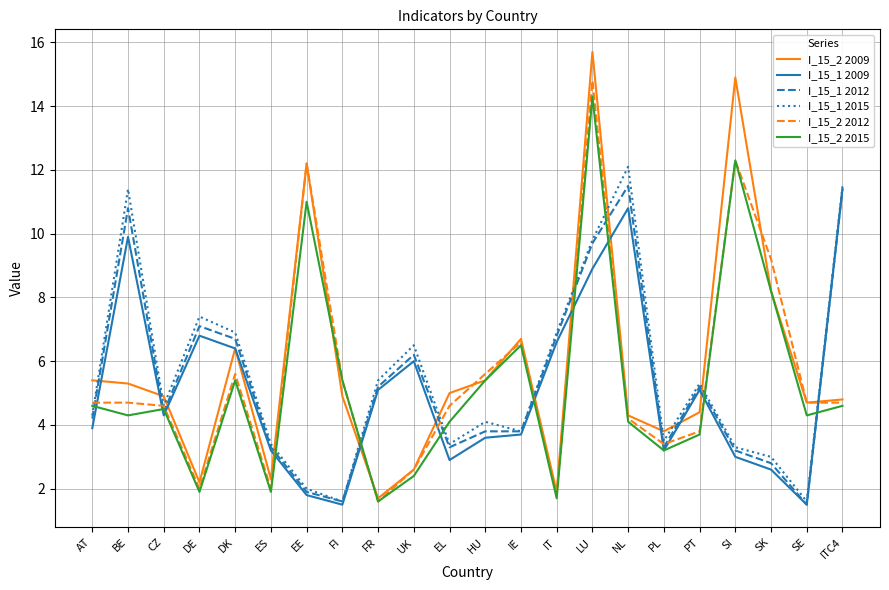

What is the minimum value for I_15_1 2012?

1.5